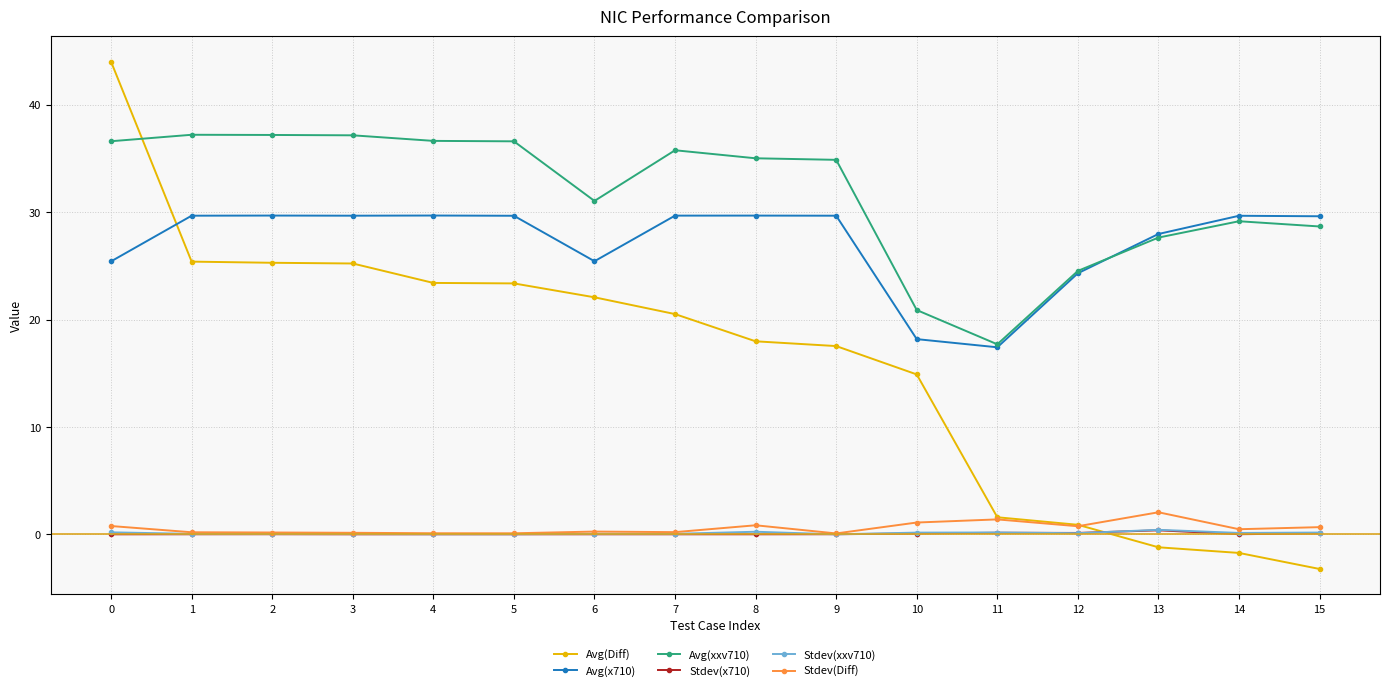

What are all the series names shown in the legend?

Avg(Diff), Avg(x710), Avg(xxv710), Stdev(x710), Stdev(xxv710), Stdev(Diff)